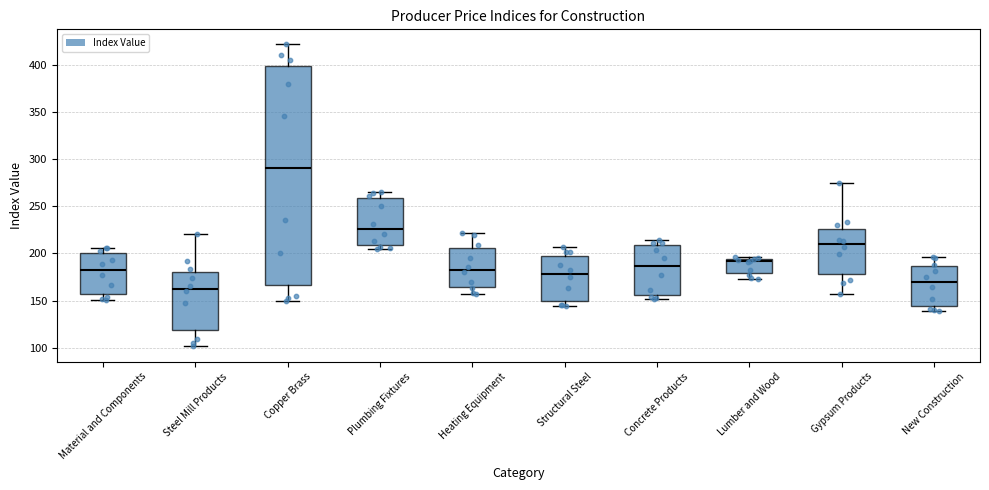

Reading left to right, read every box against the y-axis: the position of its median line, the range the box covers, and the ends of its whiskers. The values are not printed on the chart, so give them approximately, as read against the axis.

Material and Components: median 180, box 155 to 200, whiskers 150 to 205
Steel Mill Products: median 160, box 120 to 180, whiskers 100 to 220
Copper Brass: median 290, box 165 to 400, whiskers 150 to 420
Plumbing Fixtures: median 225, box 210 to 260, whiskers 205 to 265
Heating Equipment: median 185, box 165 to 205, whiskers 155 to 220
Structural Steel: median 180, box 150 to 200, whiskers 145 to 205
Concrete Products: median 185, box 155 to 210, whiskers 150 to 215
Lumber and Wood: median 190, box 180 to 195, whiskers 175 to 195 (just above the box's upper edge)
Gypsum Products: median 210, box 180 to 225, whiskers 155 to 275
New Construction: median 170, box 145 to 185, whiskers 140 to 195